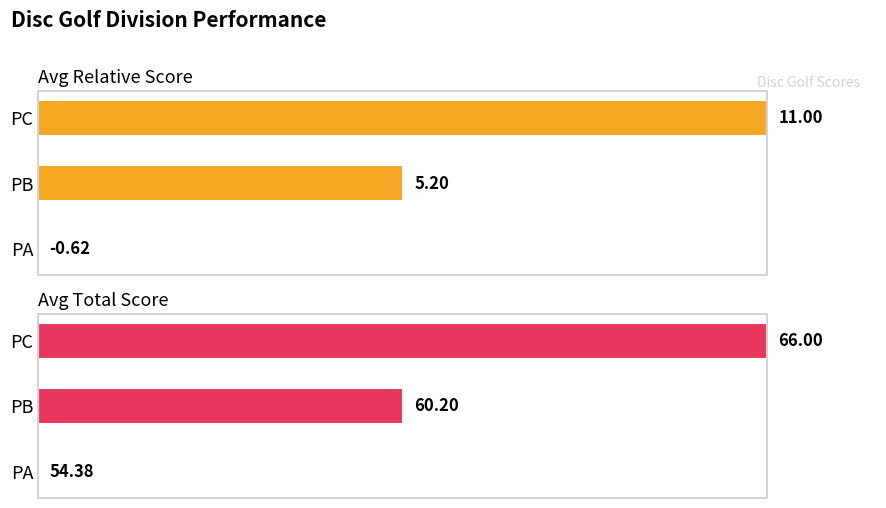

Rank the categories by Avg Relative Score value from highest to lowest.

PC, PB, PA